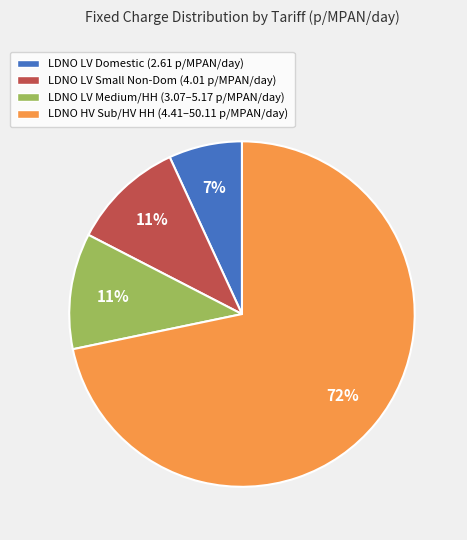

Which has a higher value, LDNO HV Sub/HV HH (4.41–50.11 p/MPAN/day) or LDNO LV Medium/HH (3.07–5.17 p/MPAN/day)?

LDNO HV Sub/HV HH (4.41–50.11 p/MPAN/day)